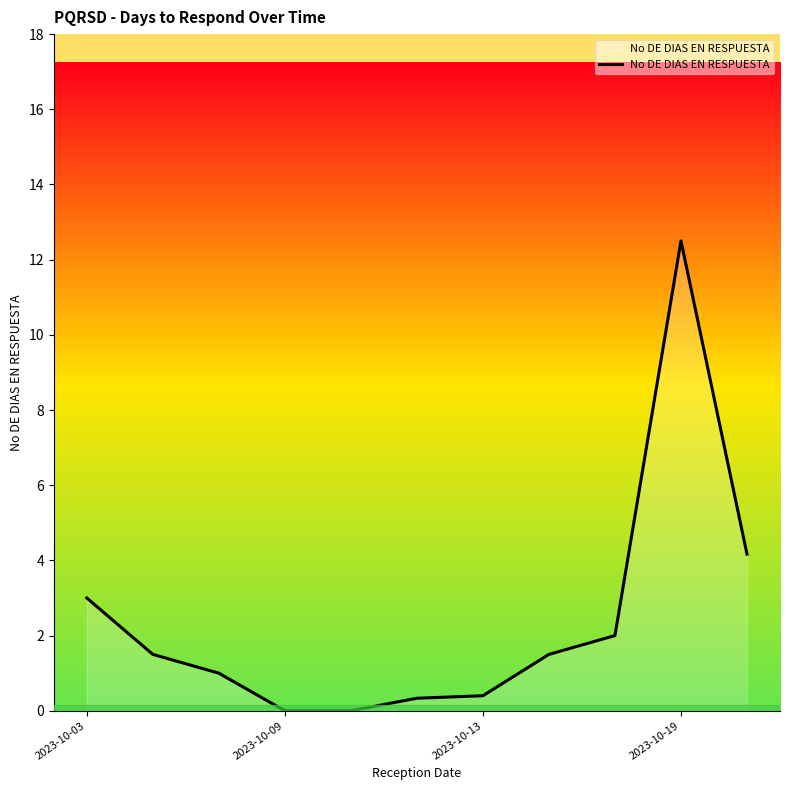

What is the difference between the maximum and minimum values?

12.5